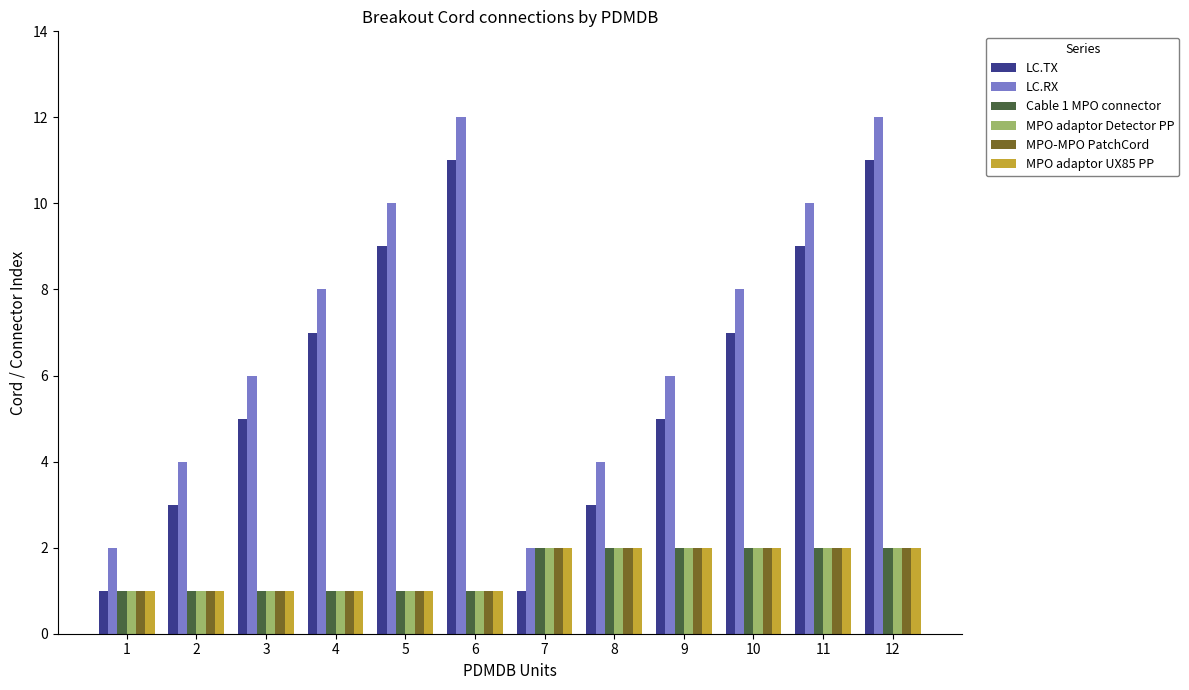

What is the value of the Cable 1 MPO connector bar at the 8th from the left?

2